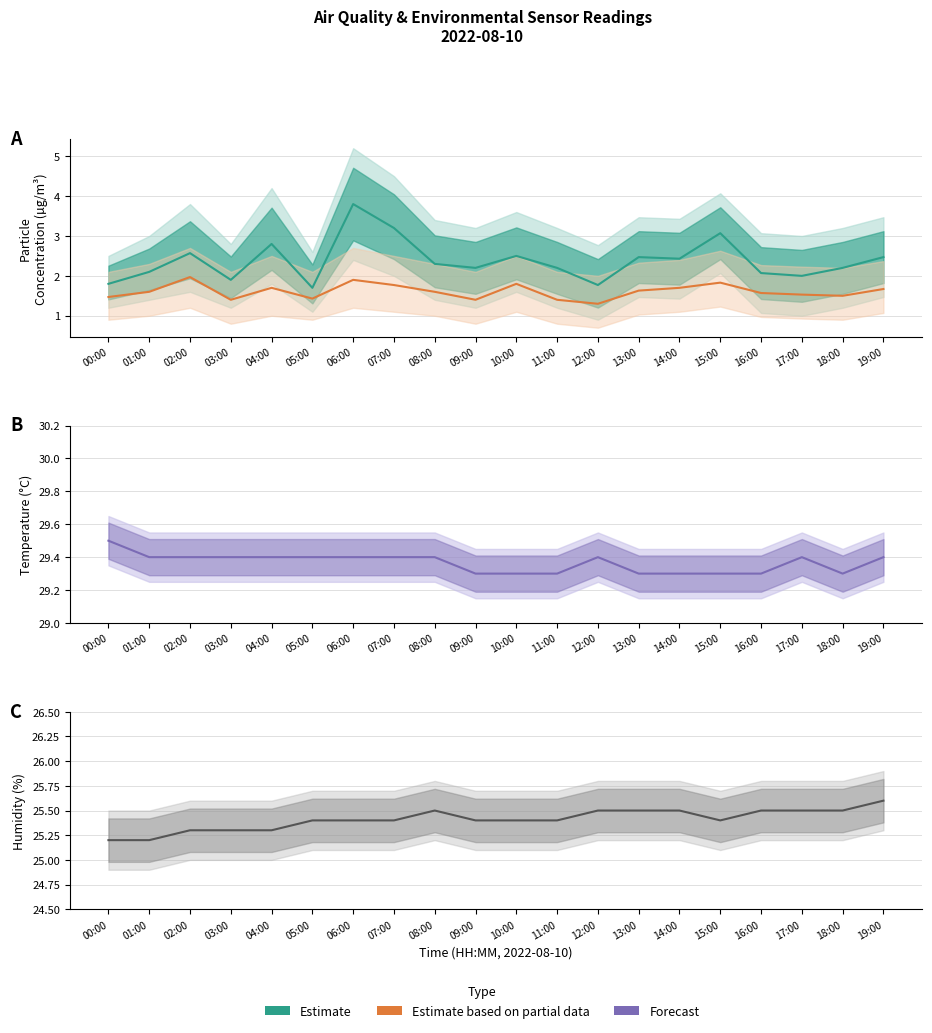

What is the difference between the maximum and minimum values in the Humidity (%) series?

0.4